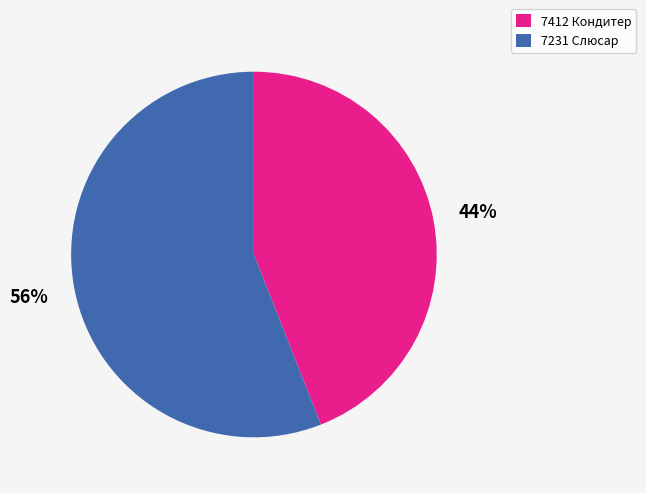

Which category has the biggest portion of the pie?

7231 Слюсар